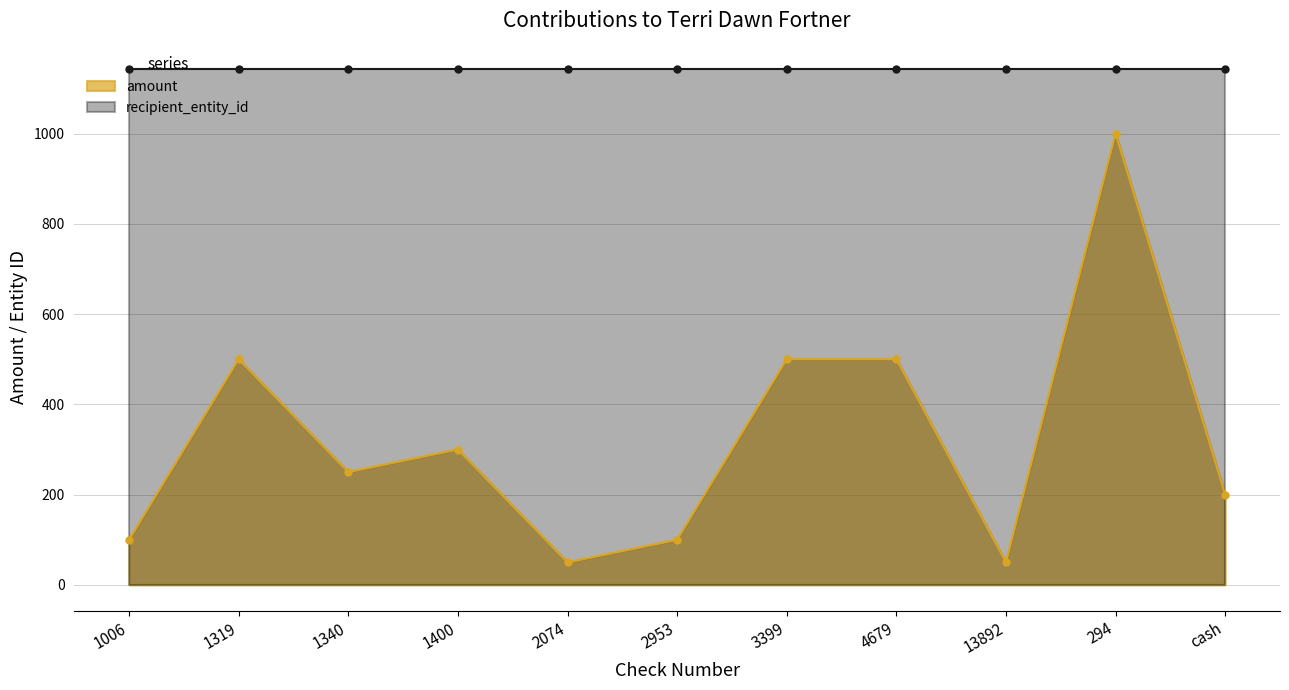

Which has a higher value, 3399 or cash?

3399